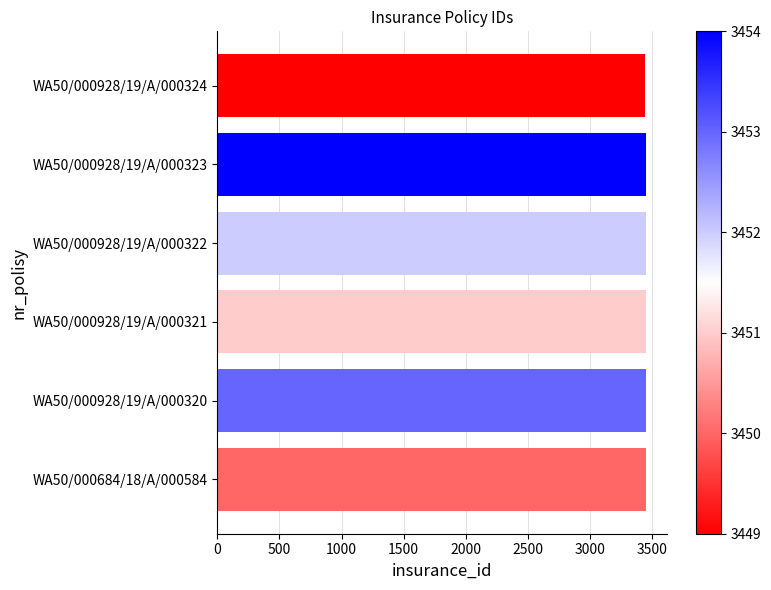

Approximately how many times larger is the value at WA50/000928/19/A/000320 compared to WA50/000928/19/A/000324?

1.0